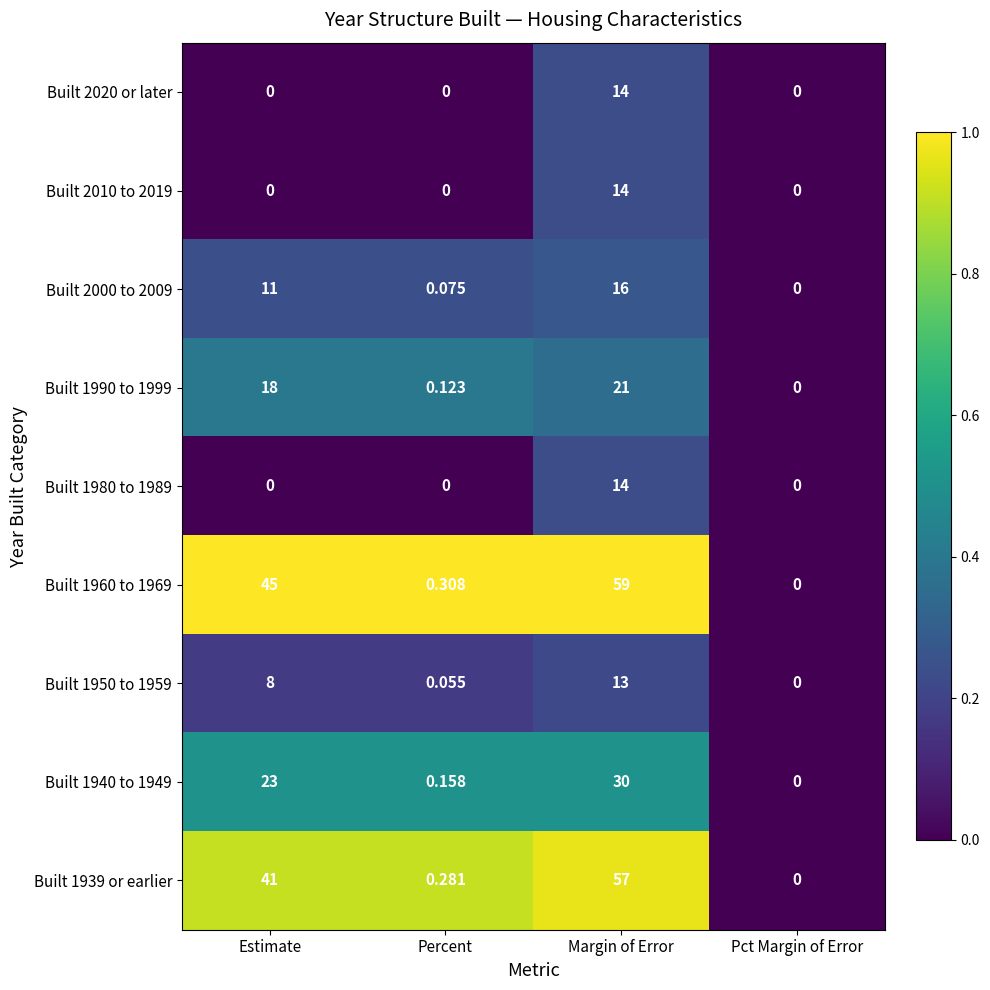

Is the value of Built 1939 or earlier at Margin of Error greater than the value of Built 1950 to 1959 at Estimate?

Yes